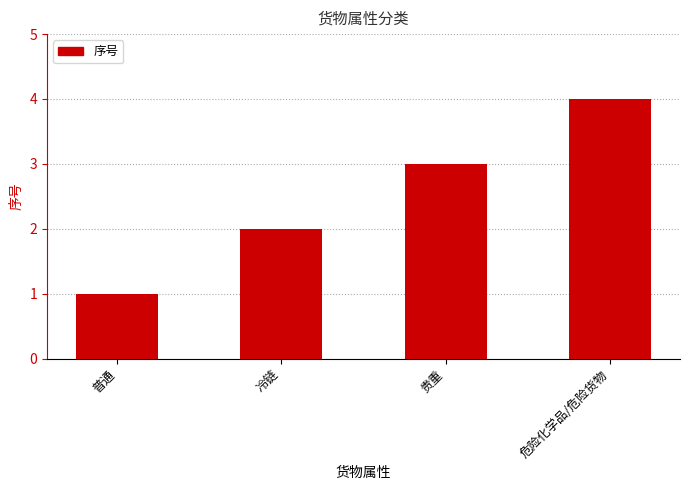

Where is the data nearest to the value 2?

冷链